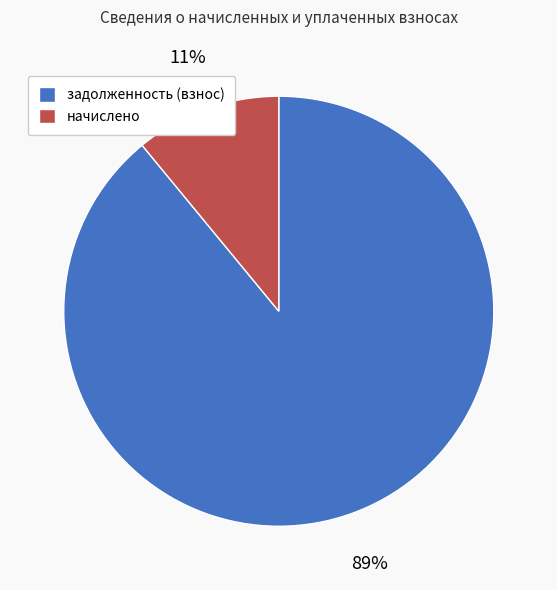

Which category has the smallest portion of the pie?

начислено